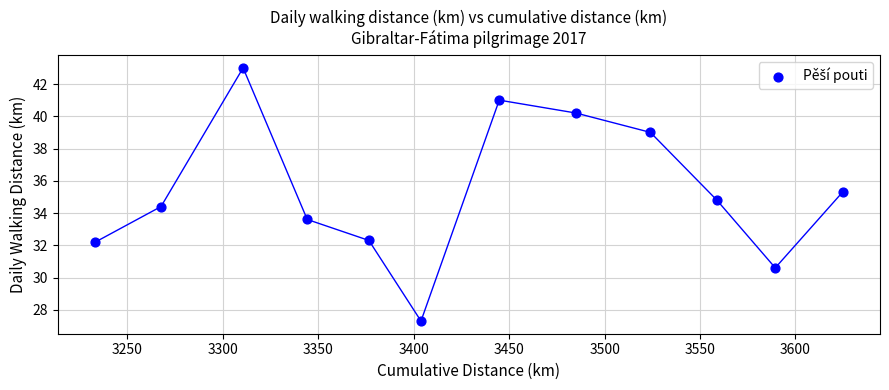

What is the average X value?

3430.2